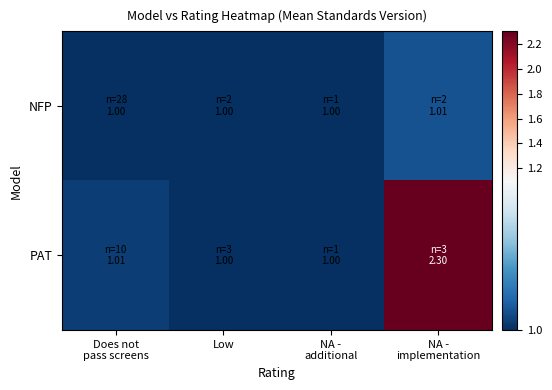

Reading left to right, list all the values displayed in this chart.

NFP: Does not
pass screens=1.0	Low=1.0	NA -
additional=1.0	NA -
implementation=1.0
PAT: Does not
pass screens=1.0	Low=1.0	NA -
additional=1.0	NA -
implementation=2.3